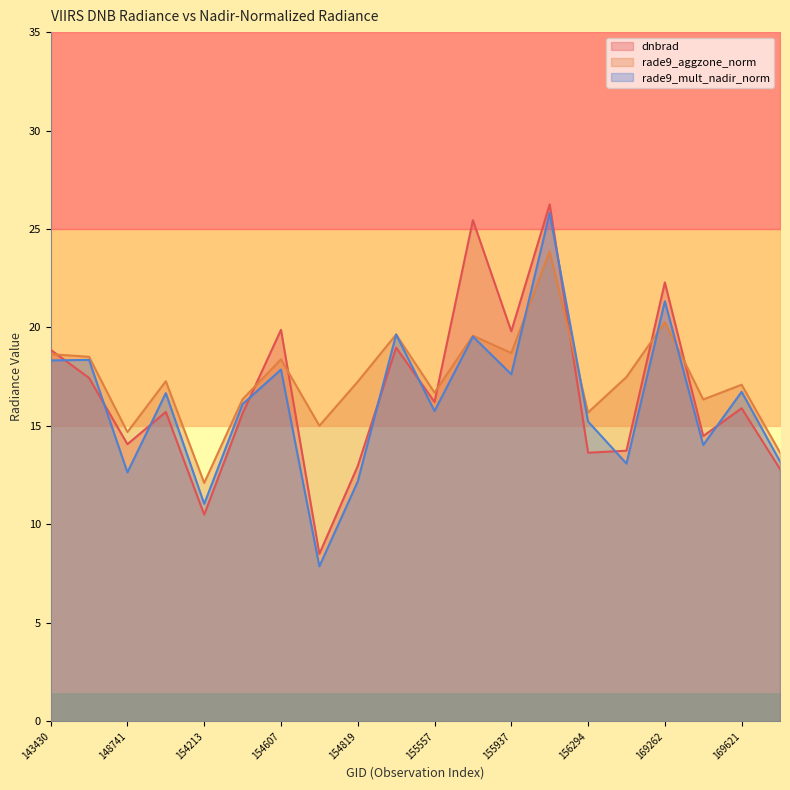

What is the total value across all series at 148741?

41.4